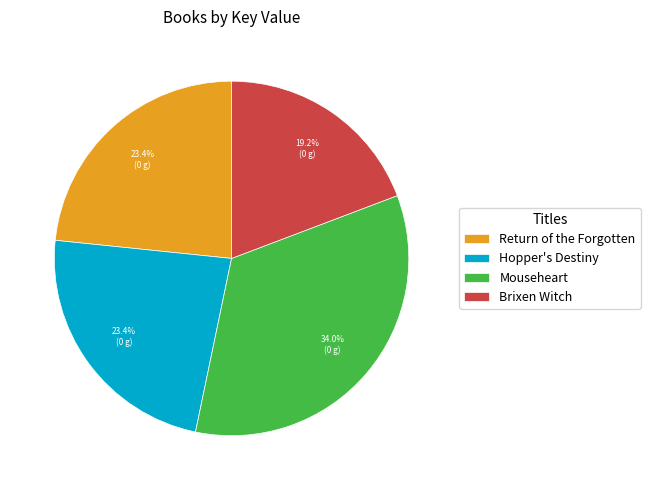

The Mouseheart slice represents 26% of the pie. True or false?

False